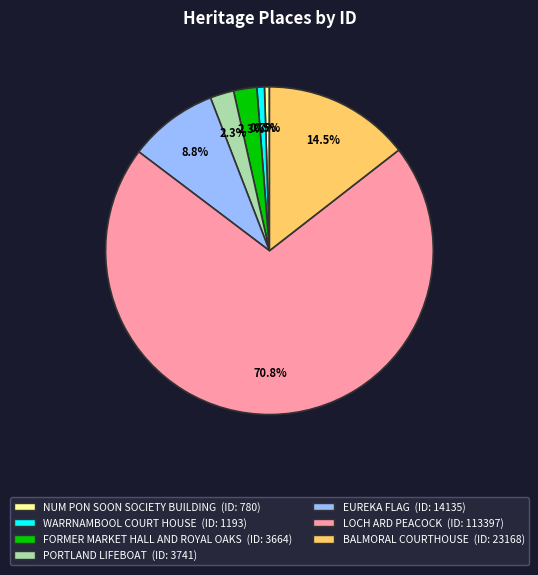

Is there any slice that represents more than half of the pie?

Yes